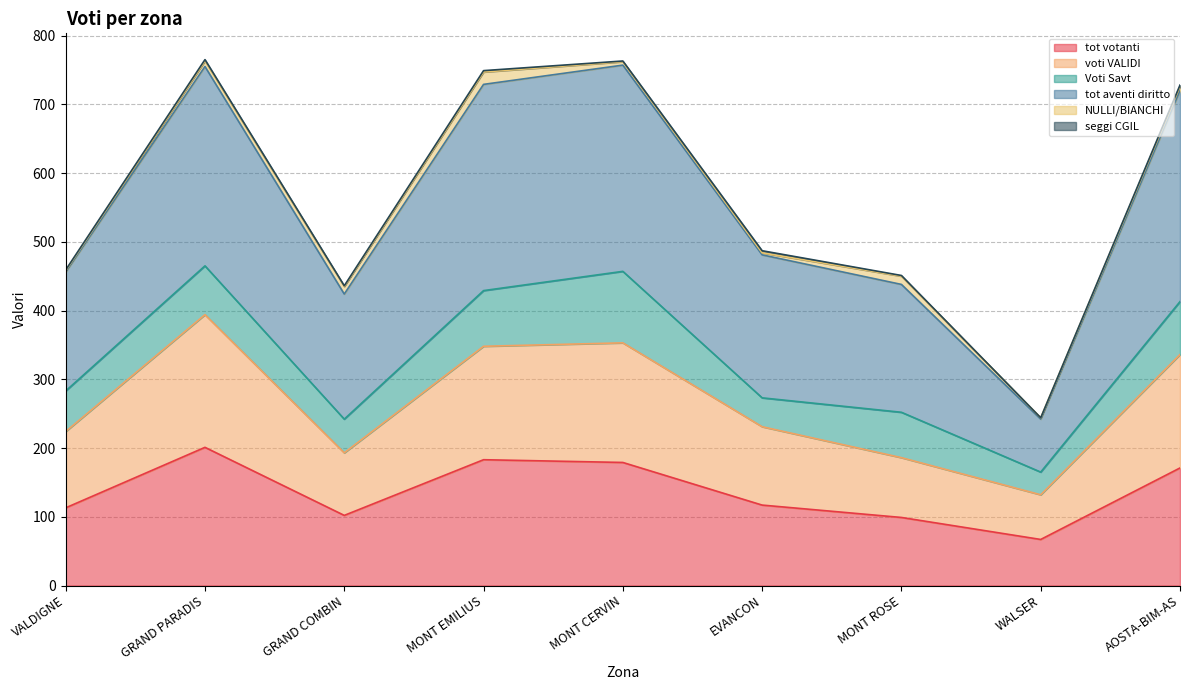

How many lines are shown in the chart?

6